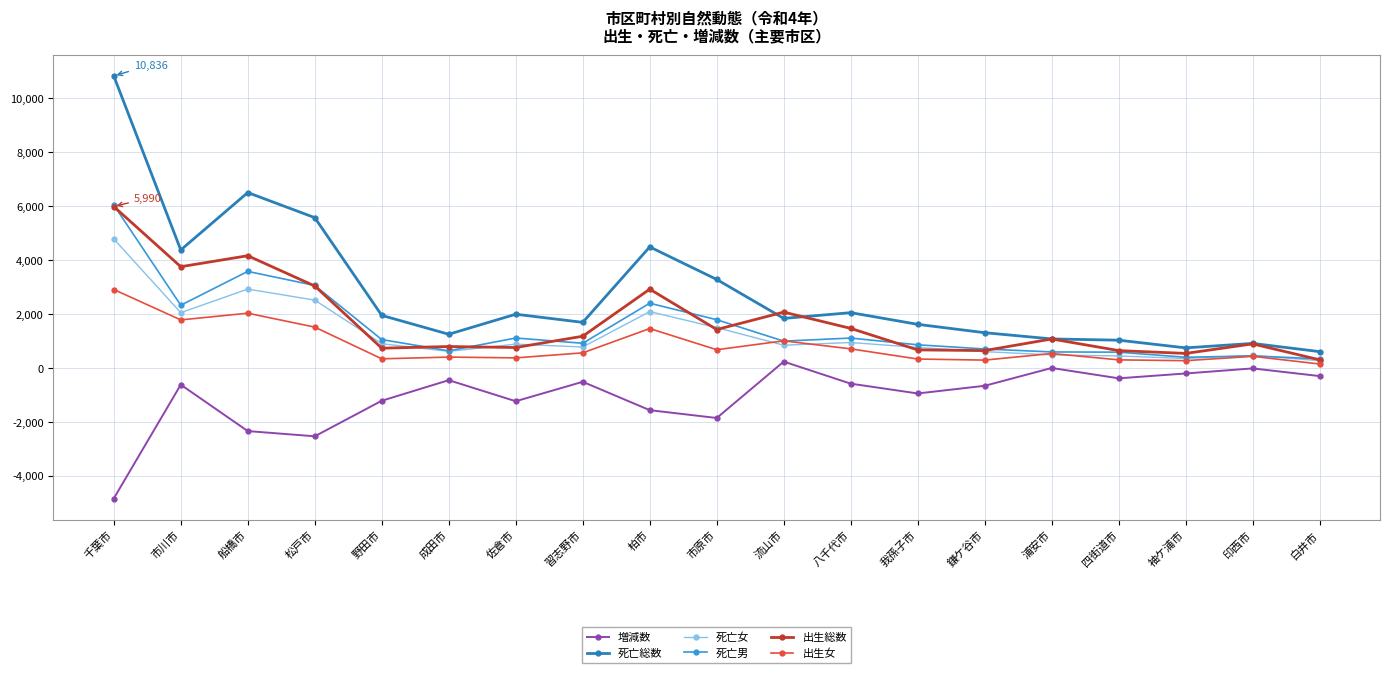

What is the lowest value of the 死亡女 series?

268